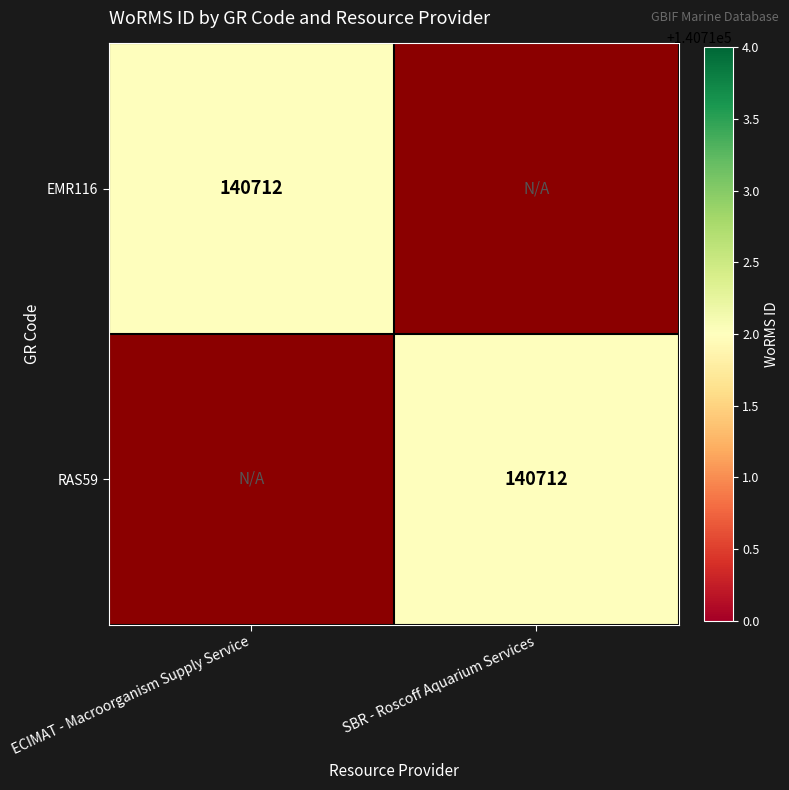

Is it true that RAS59 equals 34162 at SBR - Roscoff Aquarium Services?

False